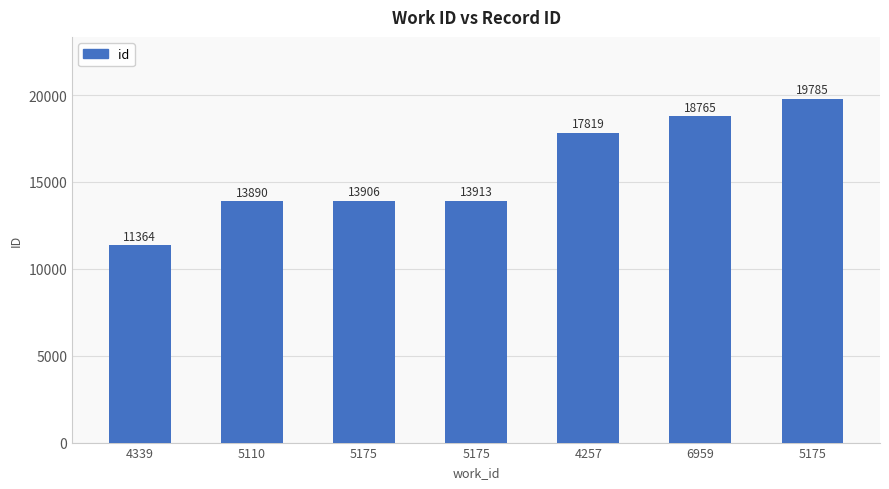

What is the value of the 1st bar from the left?

11364